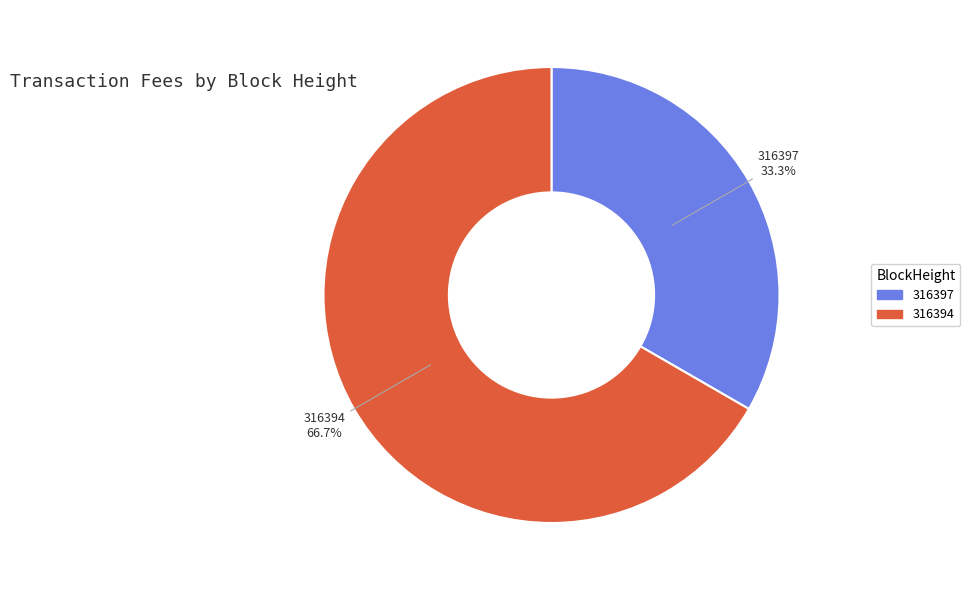

True or false: 316397 accounts for 33% of the total.

True